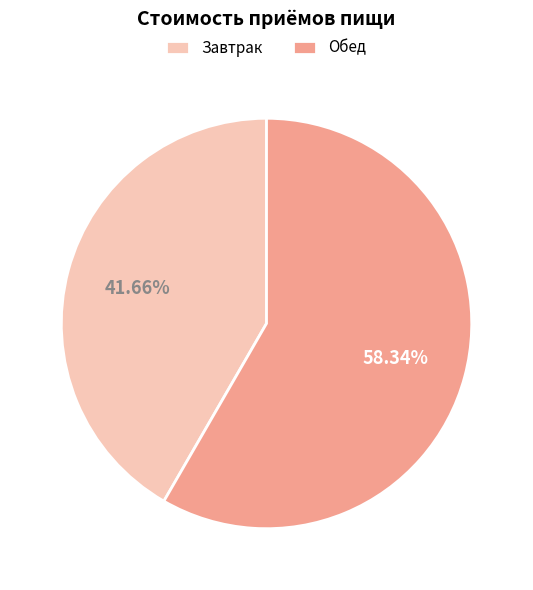

To the nearest percent, what is the difference between the largest and smallest slice percentages?

17%